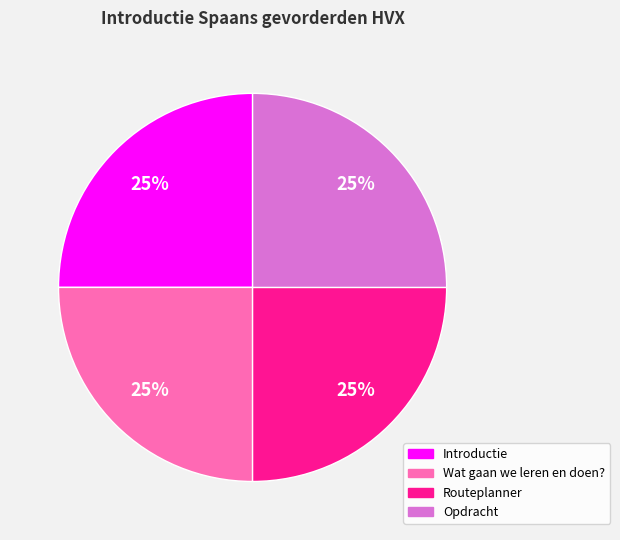

True or false: Opdracht accounts for 39% of the total.

False